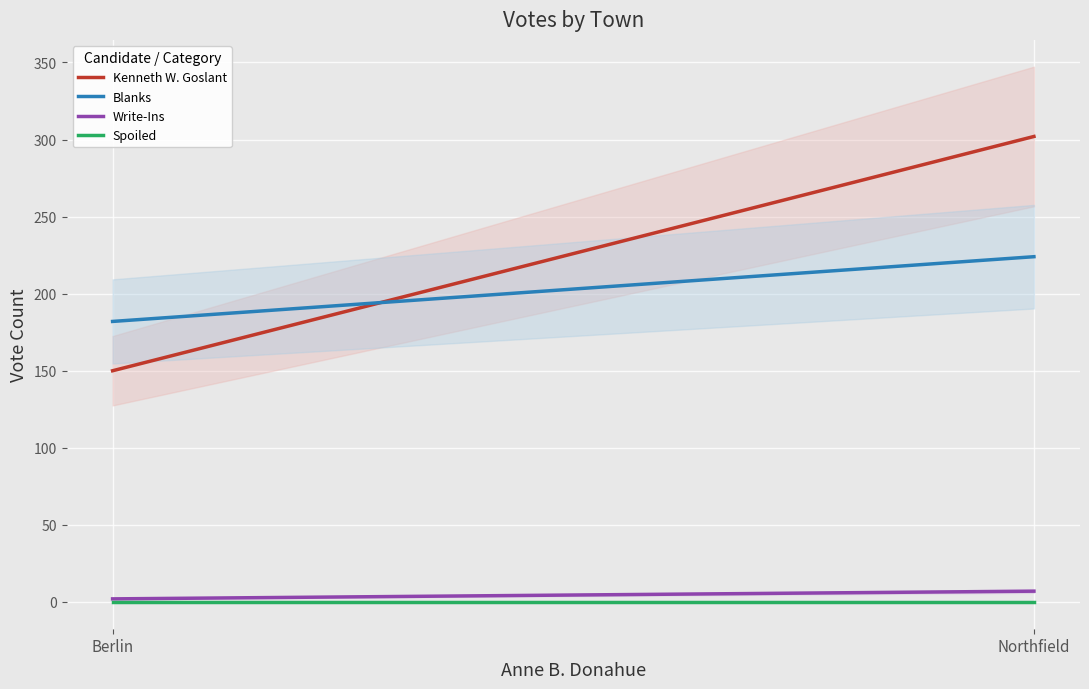

What is the sum of all Write-Ins values?

9